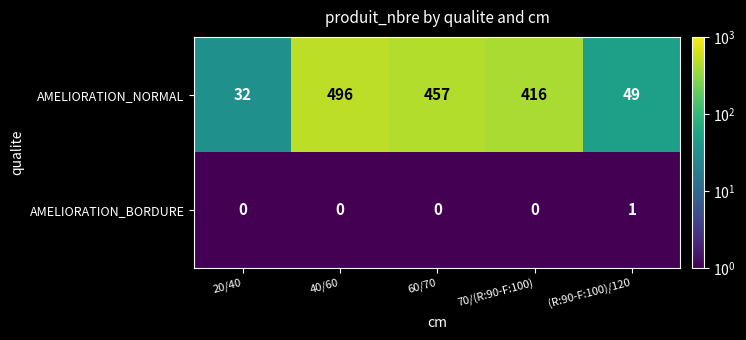

At which category is the sum across all series the highest?

40/60